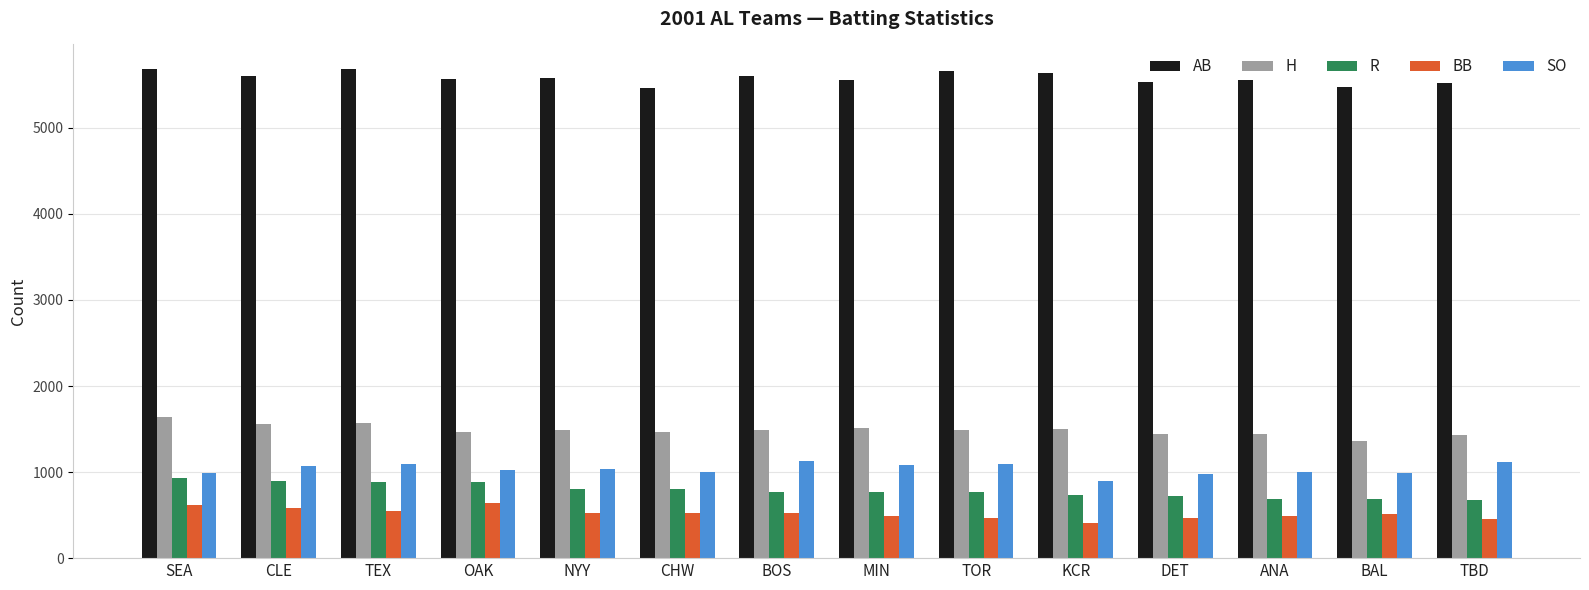

Are the bars grouped side by side (vs. stacked)?

Yes